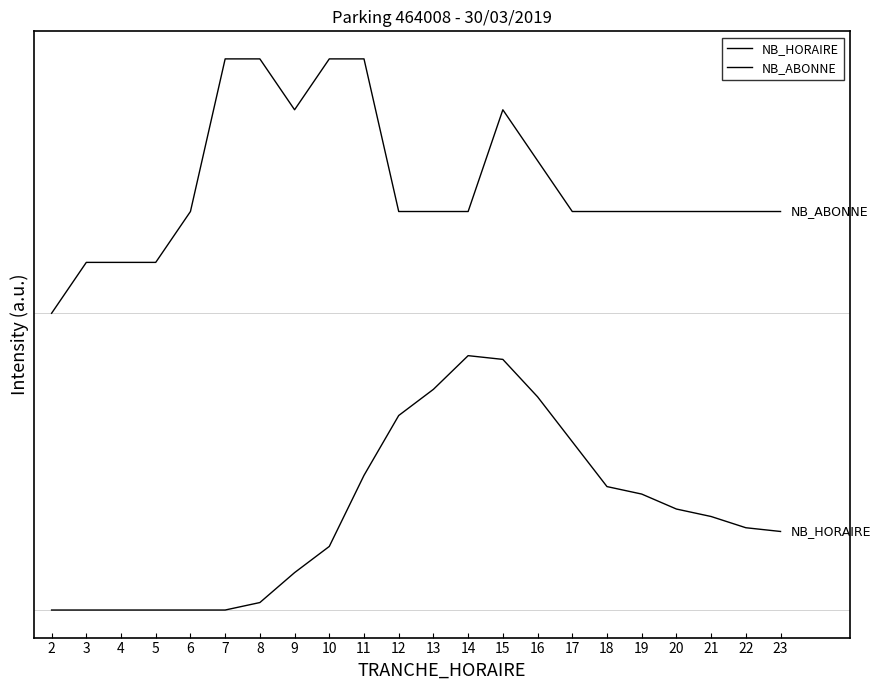

Reading left to right, list all the values displayed in this chart.

NB_HORAIRE: 0.0	0.0	0.0	0.0	0.0	0.0	0.0	0.2	0.3	0.6	0.9	1.0	1.2	1.2	1.0	0.8	0.6	0.5	0.5	0.4	0.4	0.4
NB_ABONNE: 1.4	1.6	1.6	1.6	1.9	2.6	2.6	2.4	2.6	2.6	1.9	1.9	1.9	2.4	2.1	1.9	1.9	1.9	1.9	1.9	1.9	1.9